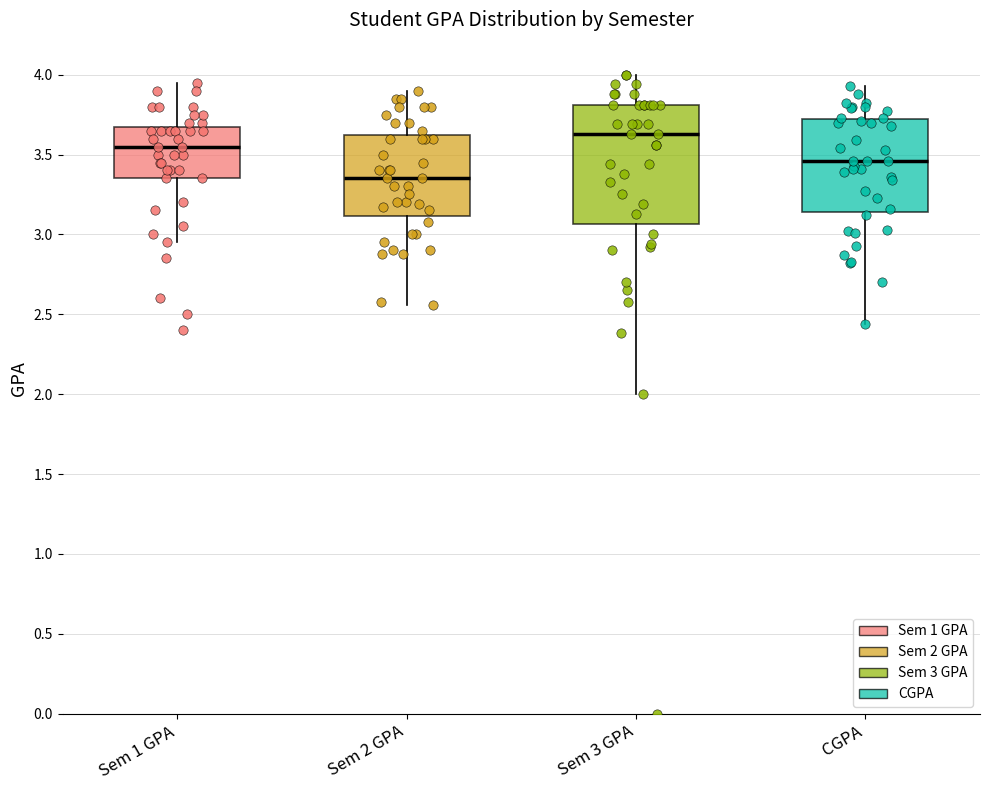

Which box has the highest median line?

Sem 3 GPA